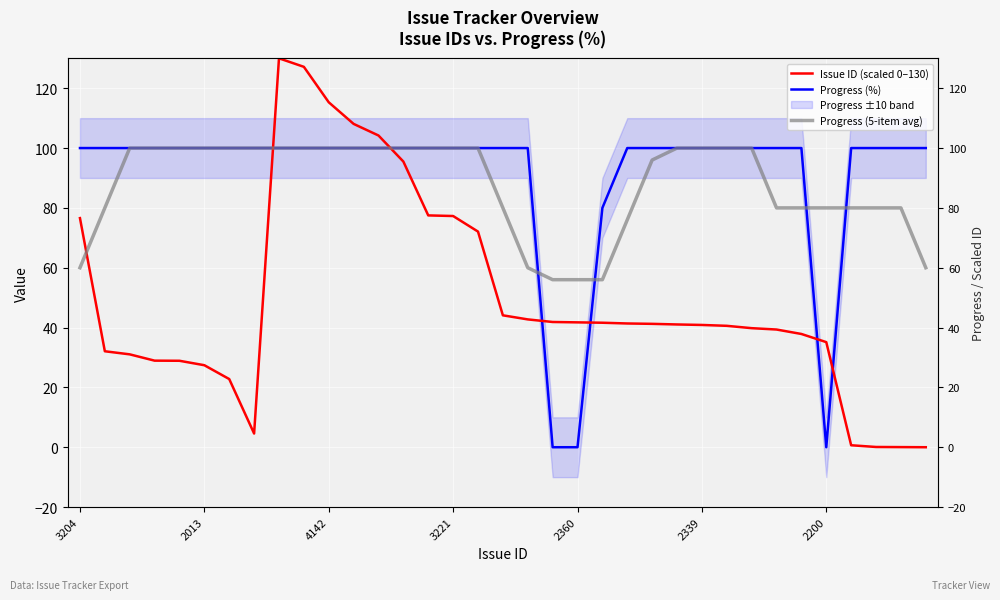

List the series in order of their peak value, lowest first.

Progress (%), Progress (5-item avg), Issue ID (scaled 0–130)